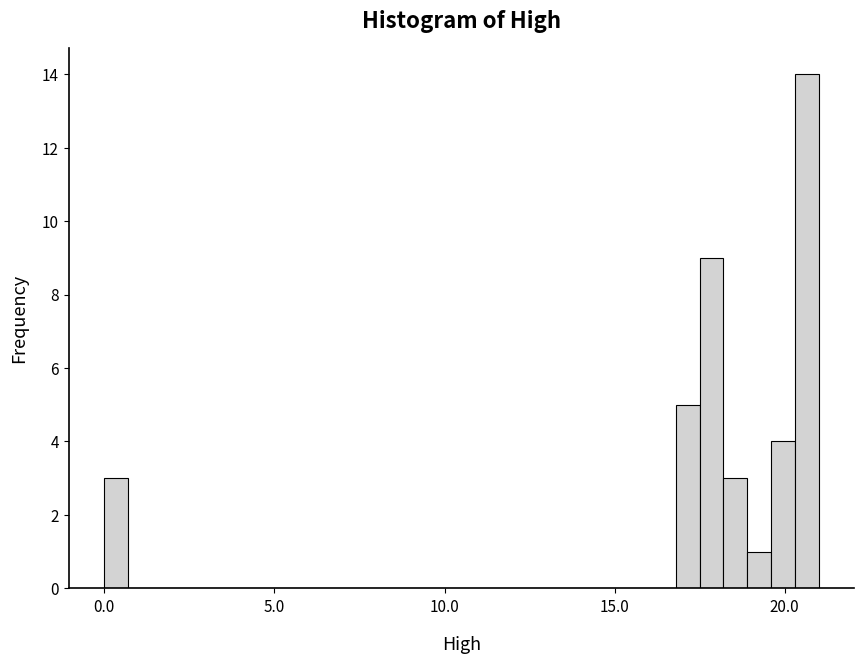

Read against the x-axis, roughly where is the centre of the tallest bar?

20.5